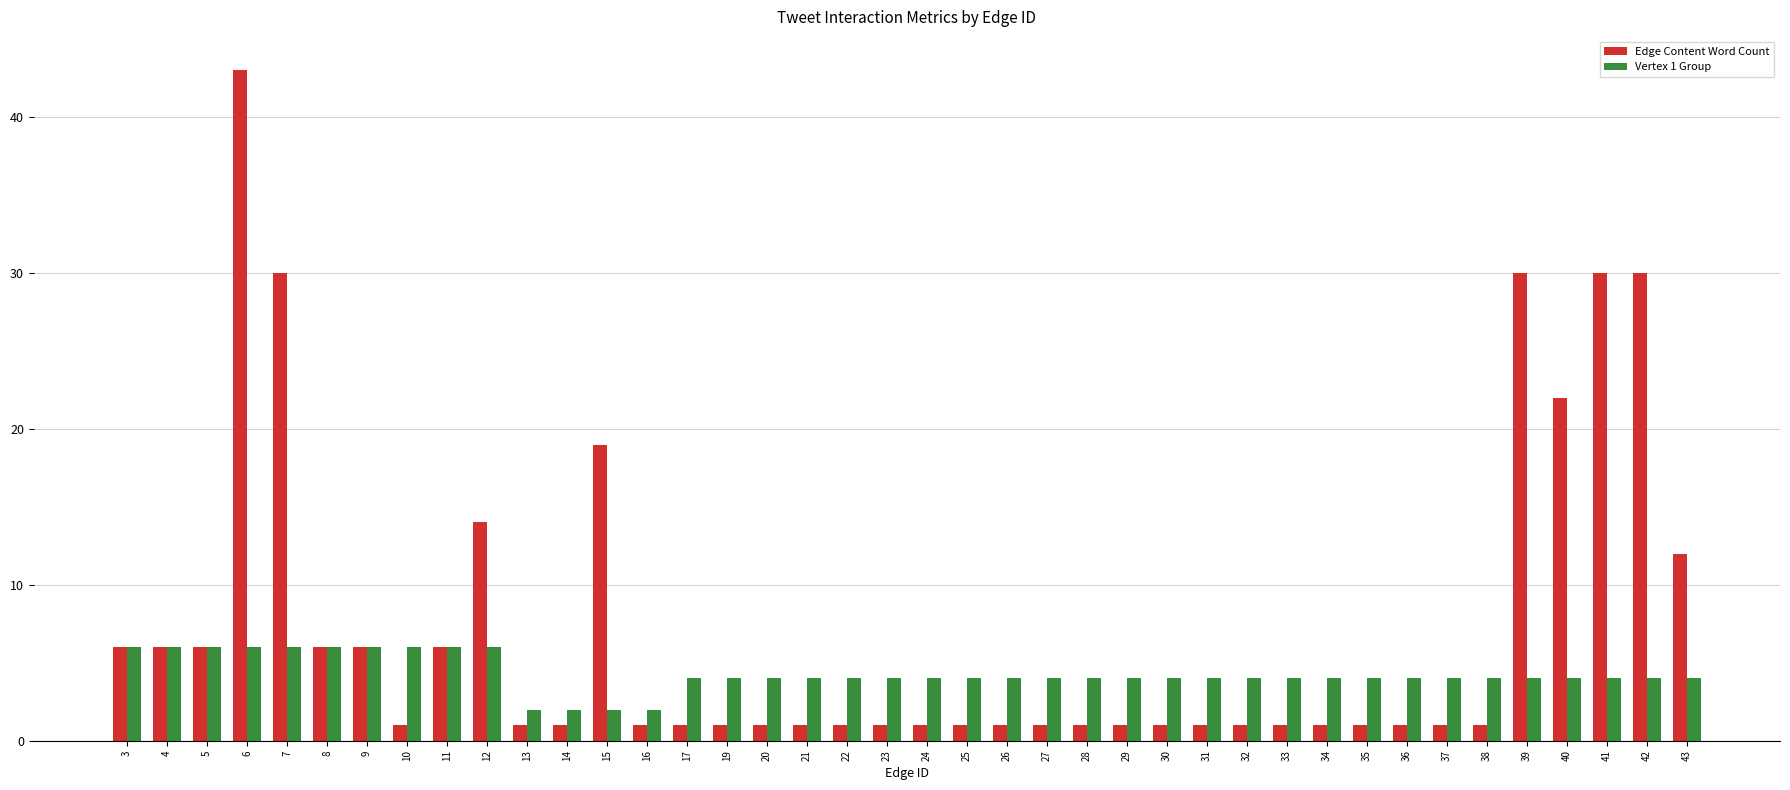

Which series has the widest spread of values?

Edge Content Word Count